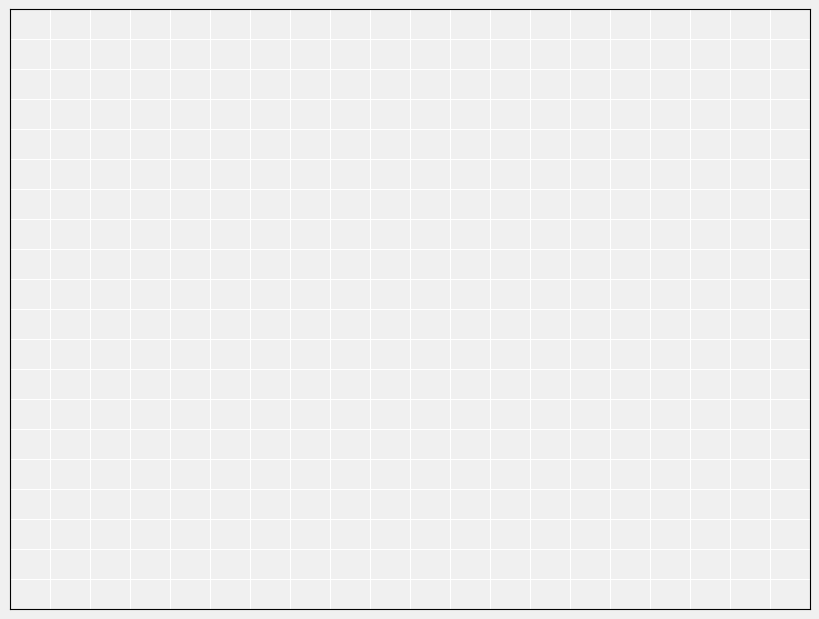

True or false: Board 4 accounts for 16% of the total.

False